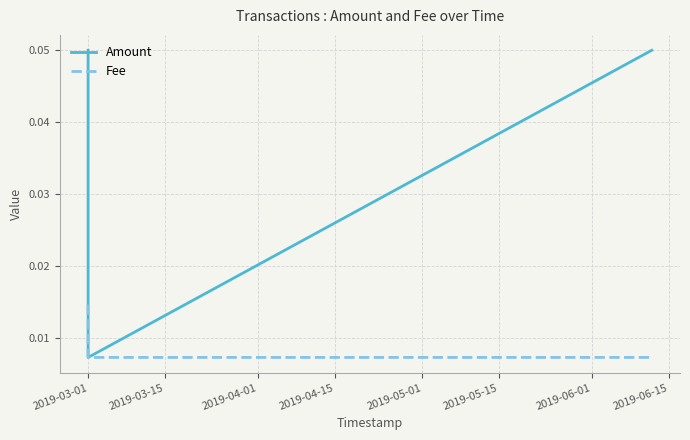

Which series has the widest spread of values?

Amount